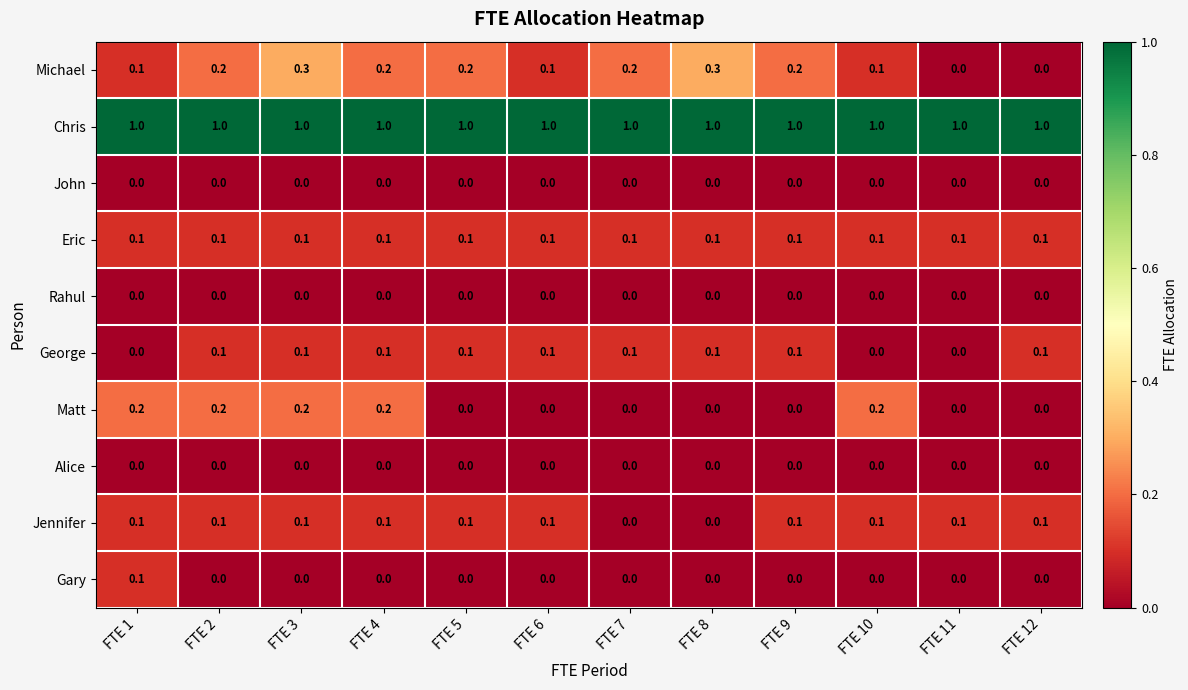

Between FTE 7 and FTE 11, which series saw the biggest shift?

Michael